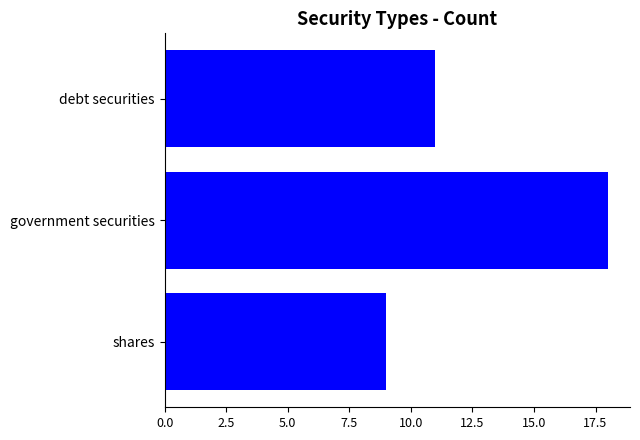

Reading bottom to top, what are all the values shown in this chart?

9	18	11